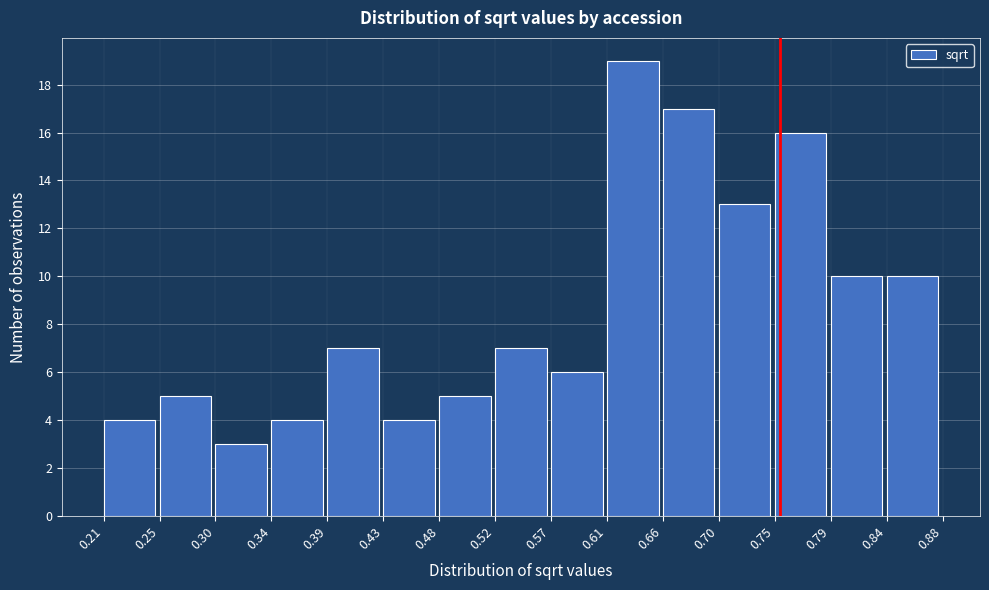

Reading left to right, list every bar in this chart as the range it spans on the x-axis followed by its height. The values are not printed on the chart, so give them approximately, as read against the axis.

0.21 to 0.25: 4
0.25 to 0.30: 5
0.30 to 0.34: 3
0.34 to 0.39: 4
0.39 to 0.43: 7
0.43 to 0.48: 4
0.48 to 0.52: 5
0.52 to 0.57: 7
0.57 to 0.61: 6
0.61 to 0.66: 19
0.66 to 0.70: 17
0.70 to 0.75: 13
0.75 to 0.79: 16
0.79 to 0.84: 10
0.84 to 0.88: 10